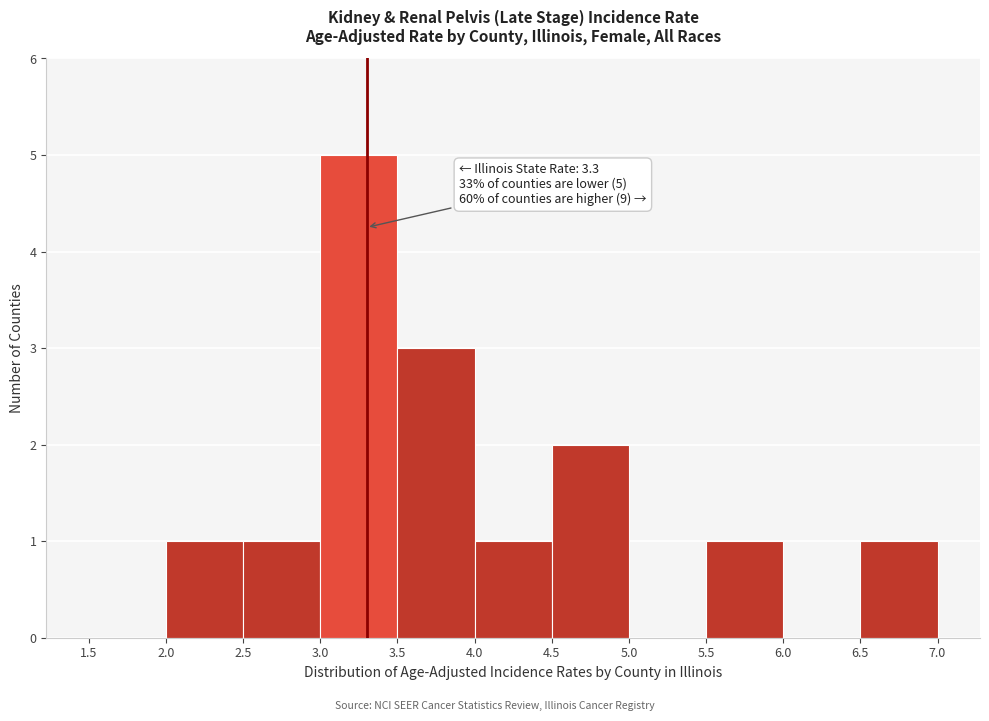

Over which range of the x-axis is the bar tallest?

3.0 to 3.5